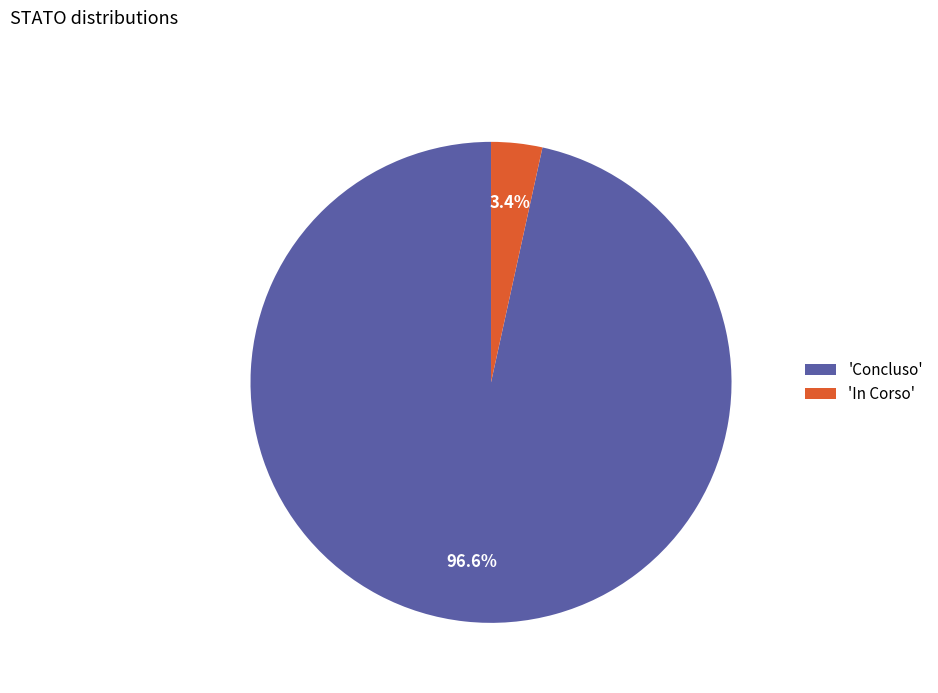

Which category accounts for the majority?

'Concluso'